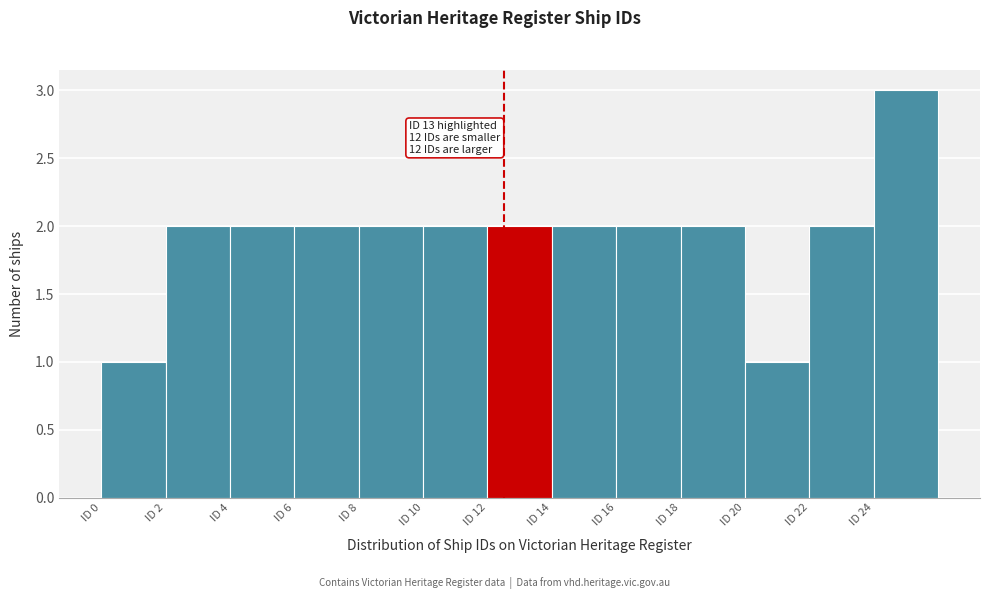

Over which range of the x-axis is the bar tallest?

24 to 26